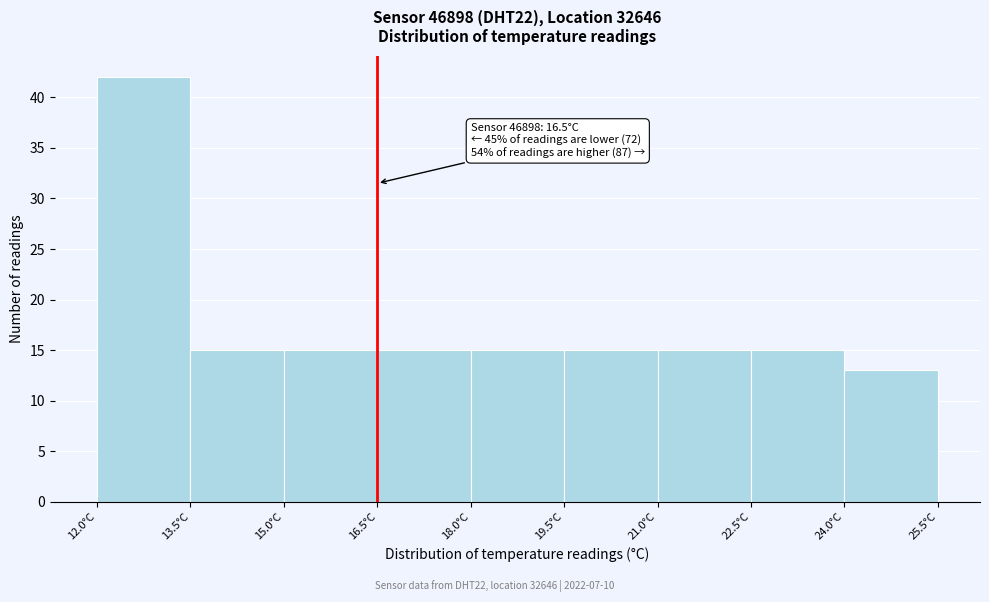

Over which range of the x-axis is the bar tallest?

12.0 to 13.5